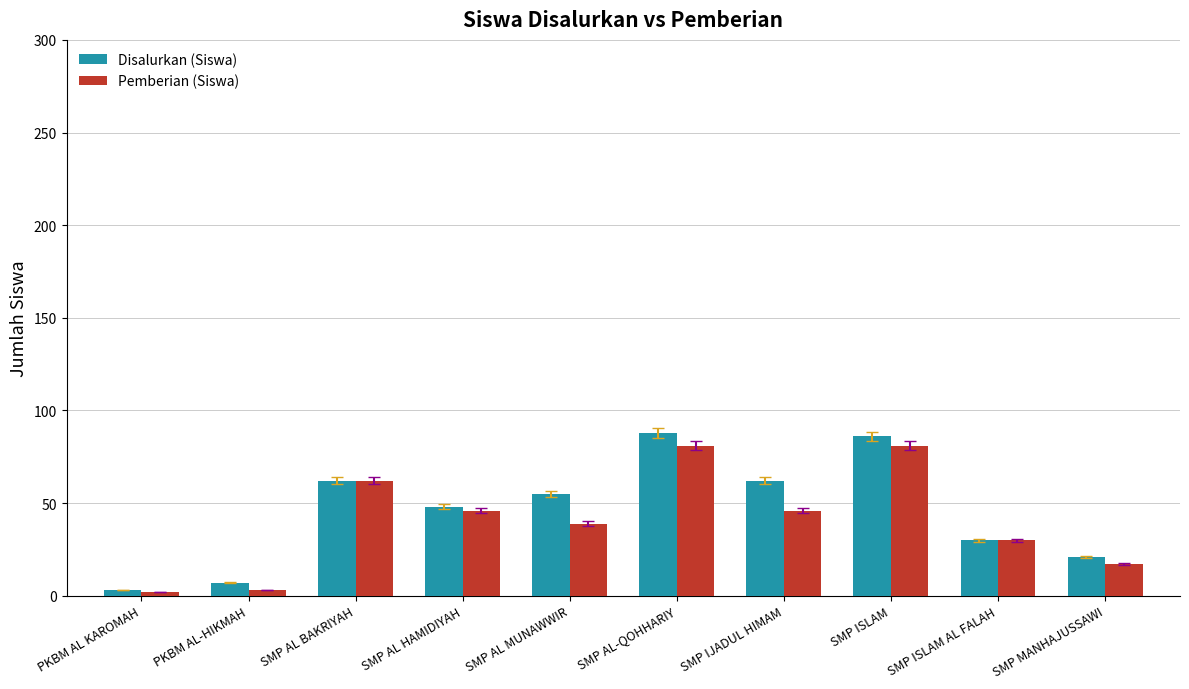

True or false: Pemberian (Siswa) has a value of 16 at SMP IJADUL HIMAM.

False